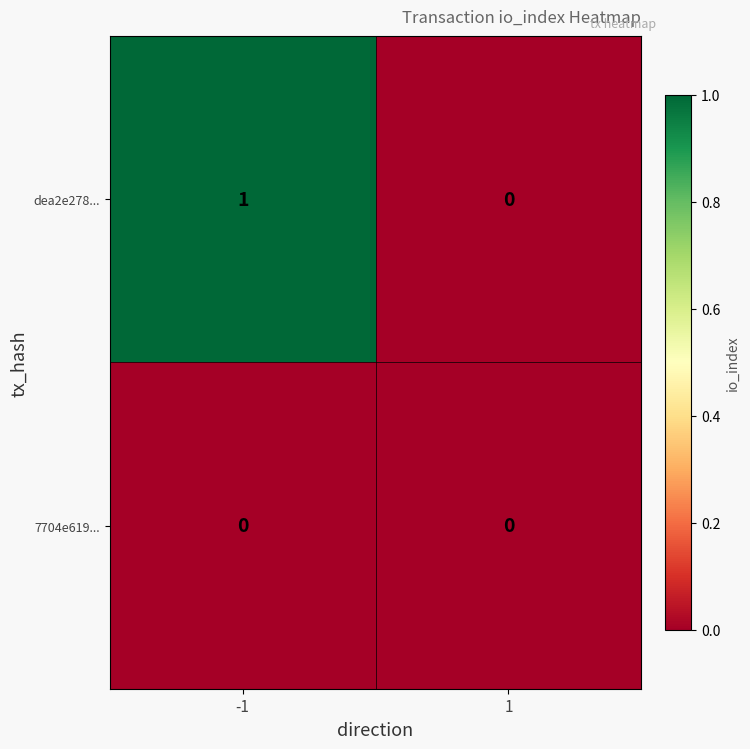

Is it true that 7704e619... equals 0 at -1?

True